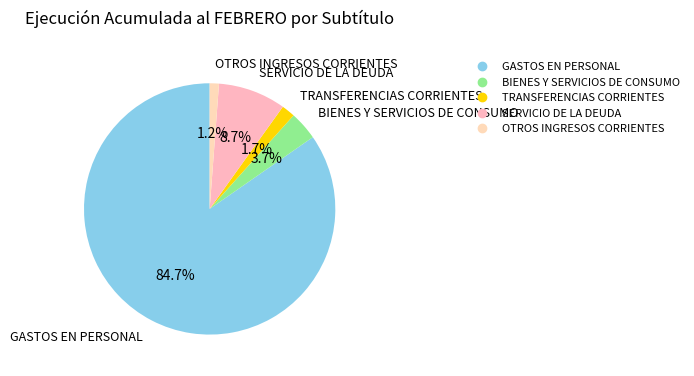

Which slice is the largest?

GASTOS EN PERSONAL